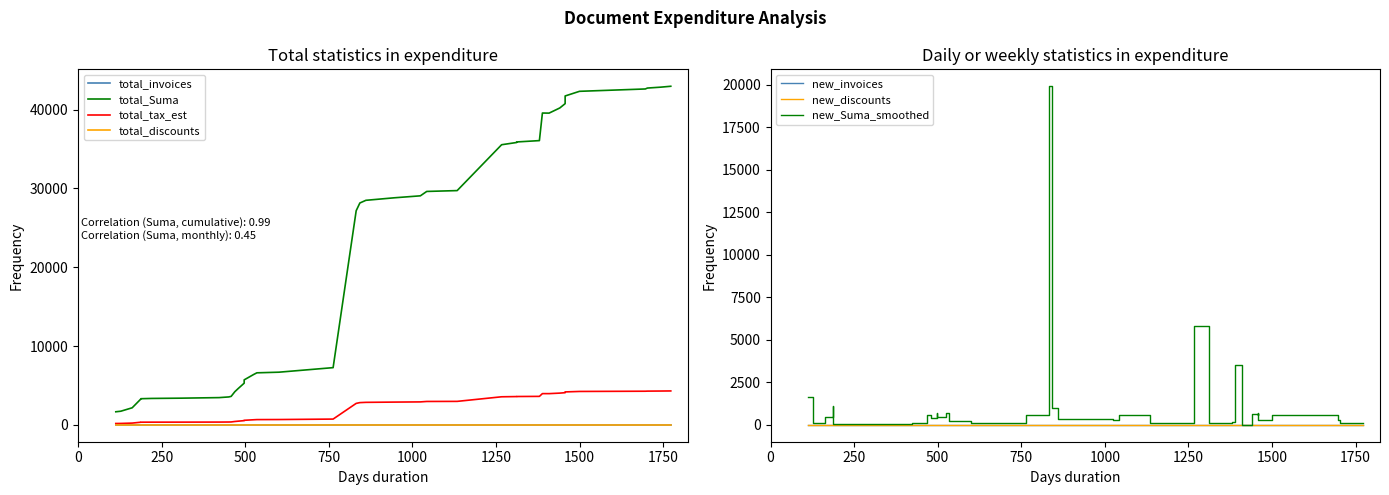

Does the chart display data point markers on the line(s)?

No